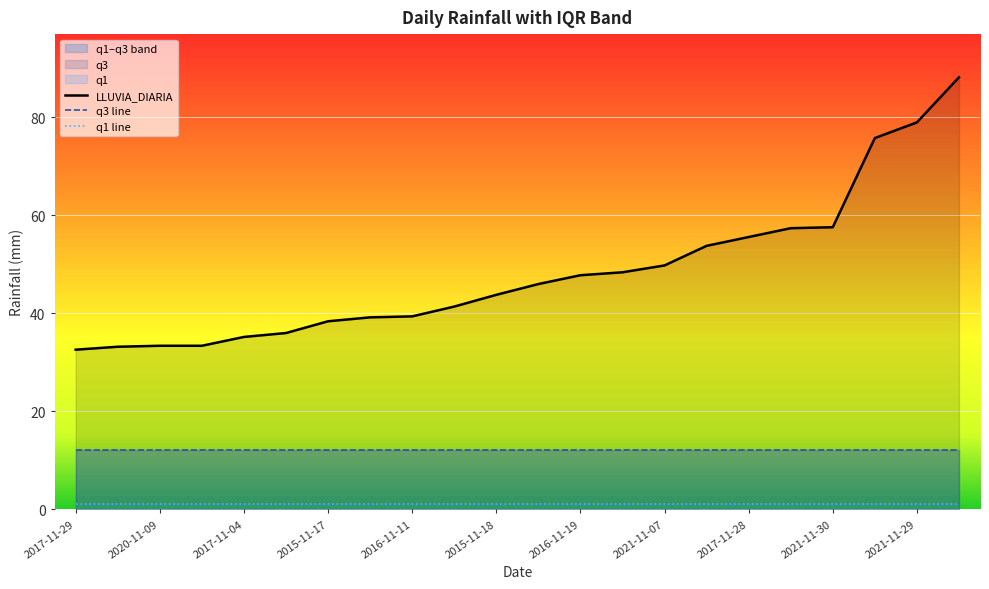

Which category has the highest value in the q3 line series?

2017-11-29